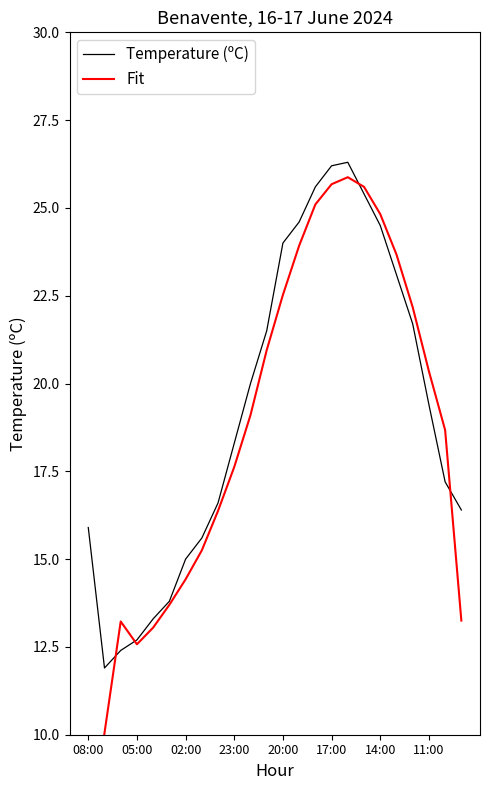

In Temperature (ºC), how many points are higher than both neighbors (excluding endpoints)?

1